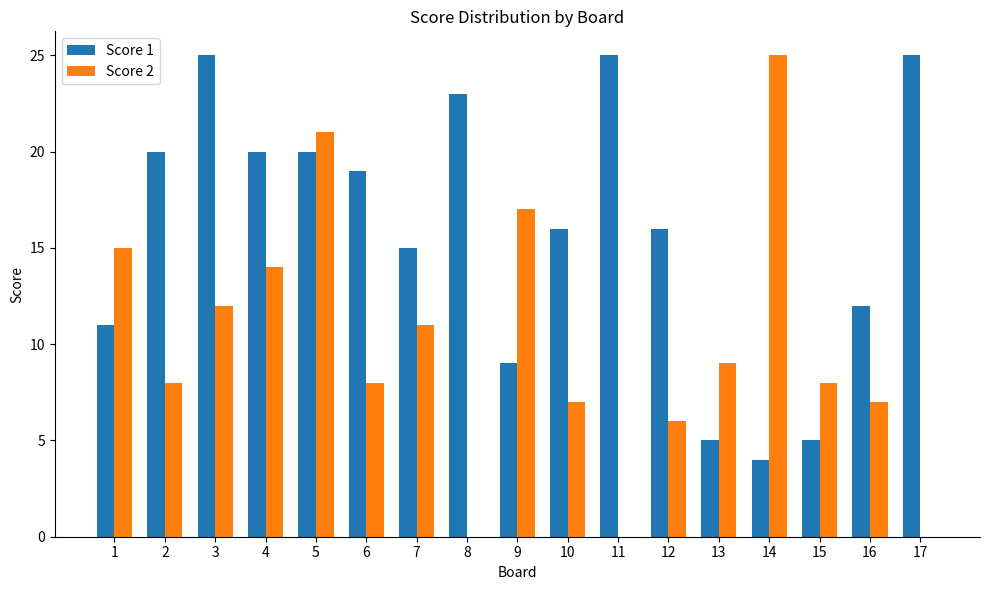

Reading left to right, transcribe all the data shown in this chart.

Score 1: 11	20	25	20	20	19	15	23	9	16	25	16	5	4	5	12	25
Score 2: 15	8	12	14	21	8	11	0	17	7	0	6	9	25	8	7	0